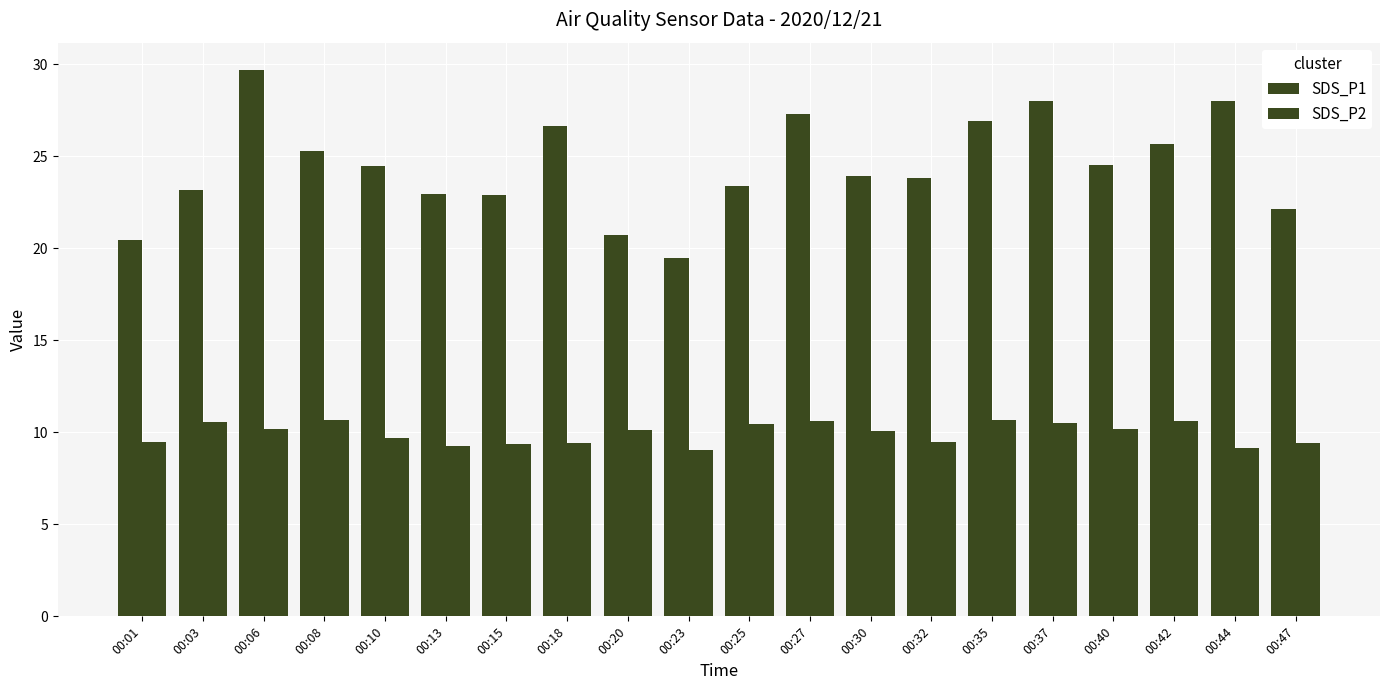

At which label is SDS_P2 closest to 9?

00:23